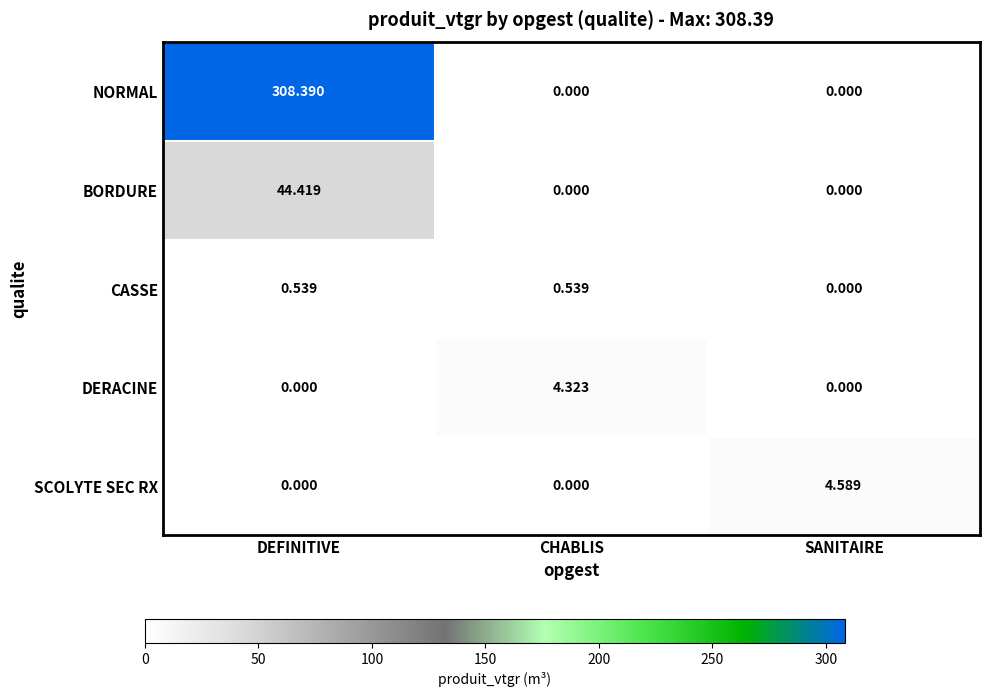

Rank the series by their maximum value, from highest to lowest.

NORMAL, BORDURE, SCOLYTE SEC RX, DERACINE, CASSE